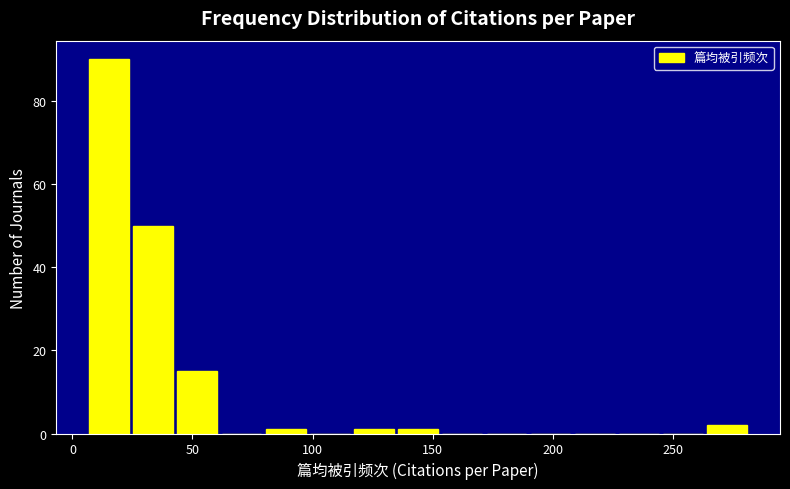

Around what value on the x-axis is the tallest bar? Give the approximate position of its centre, as read against the axis.

15